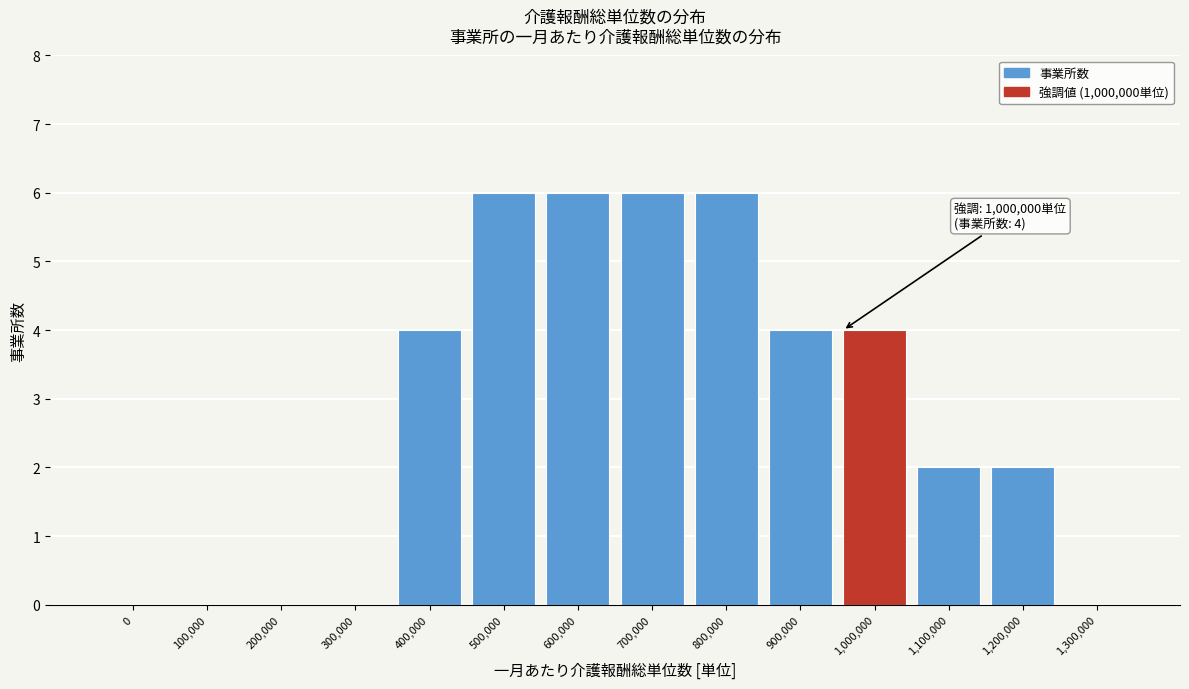

Reading left to right, list all the values displayed in this chart.

0=0	100,000=0	200,000=0	300,000=0	400,000=4	500,000=6	600,000=6	700,000=6	800,000=6	900,000=4	1,000,000=4	1,100,000=2	1,200,000=2	1,300,000=0